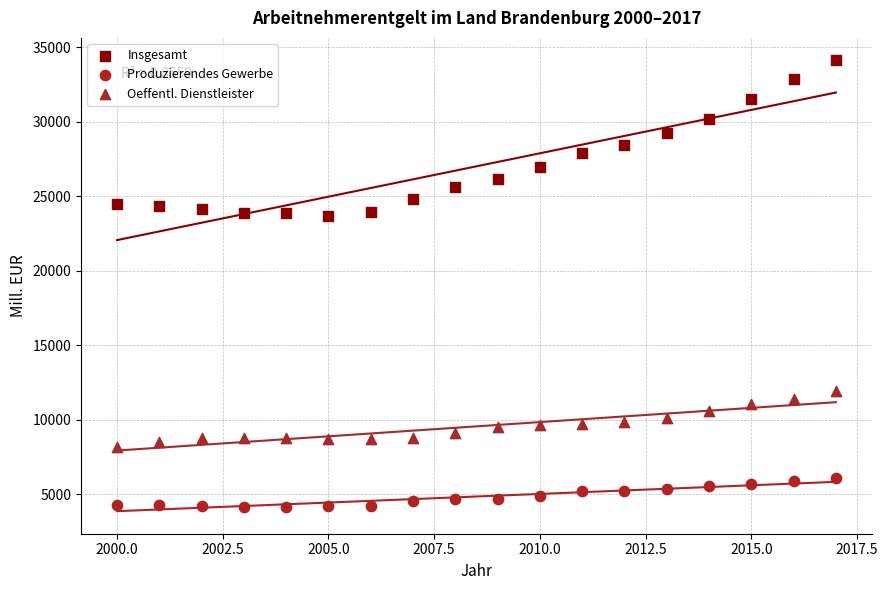

Which series contains the highest Y value?

Insgesamt